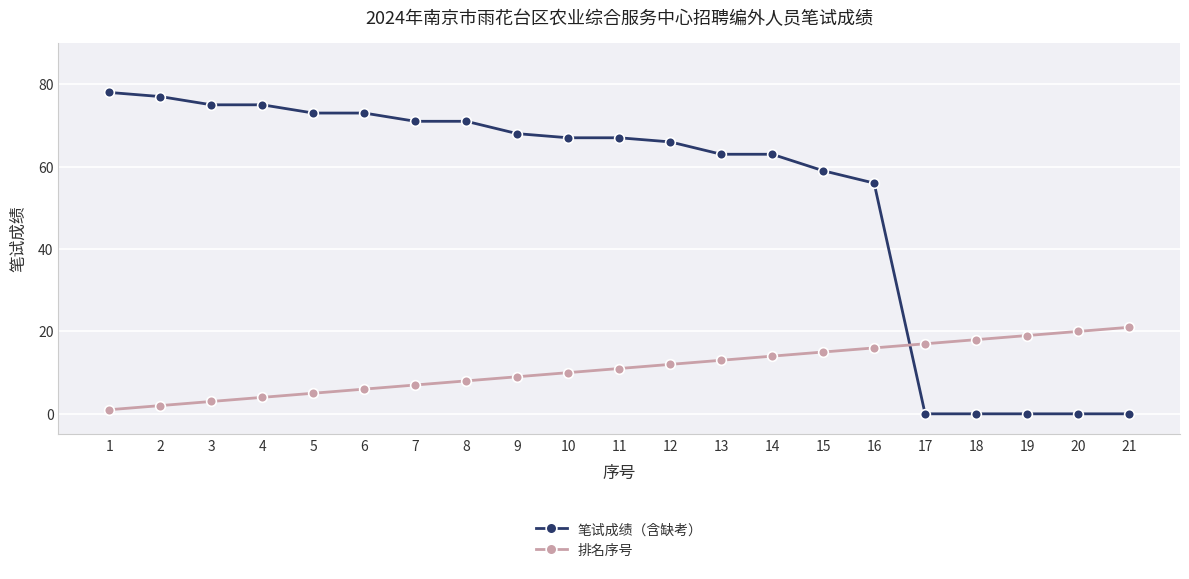

What is the sum of all 排名序号 values?

231